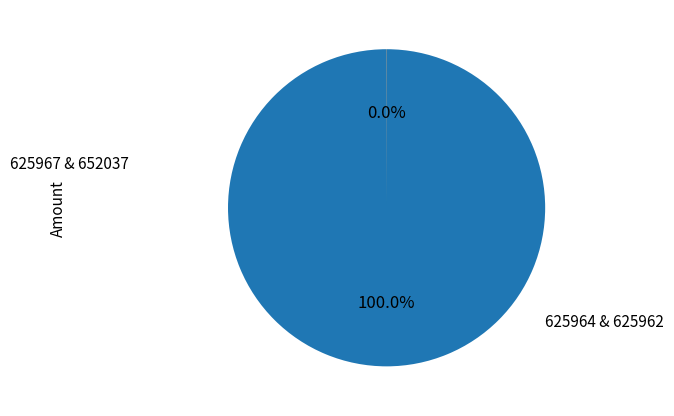

To the nearest percent, what is the average slice percentage?

50%